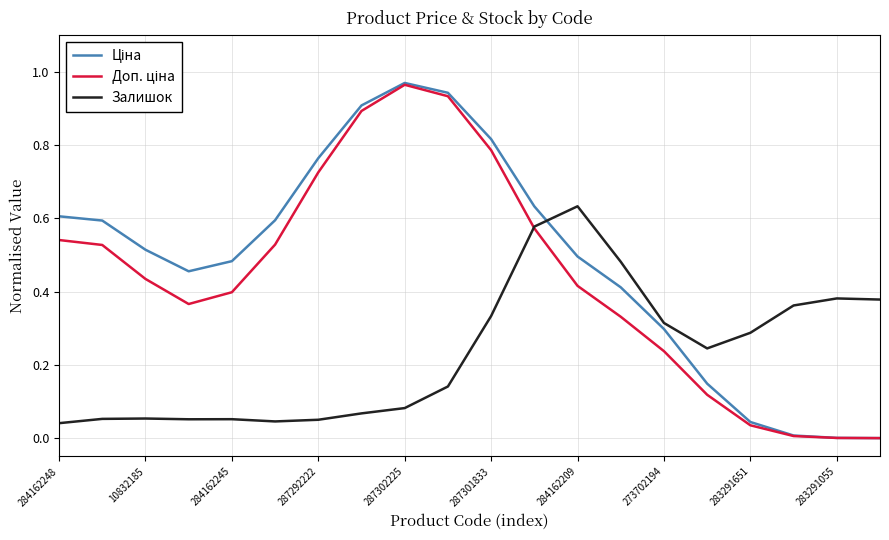

How many lines are shown in the chart?

3